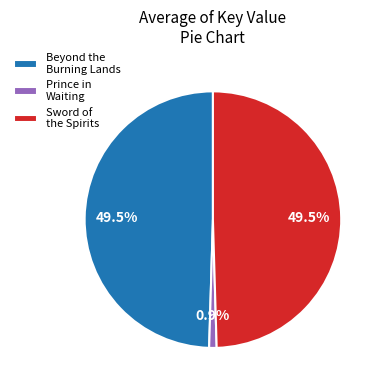

True or false: Sword of the Spirits accounts for 60% of the total.

False